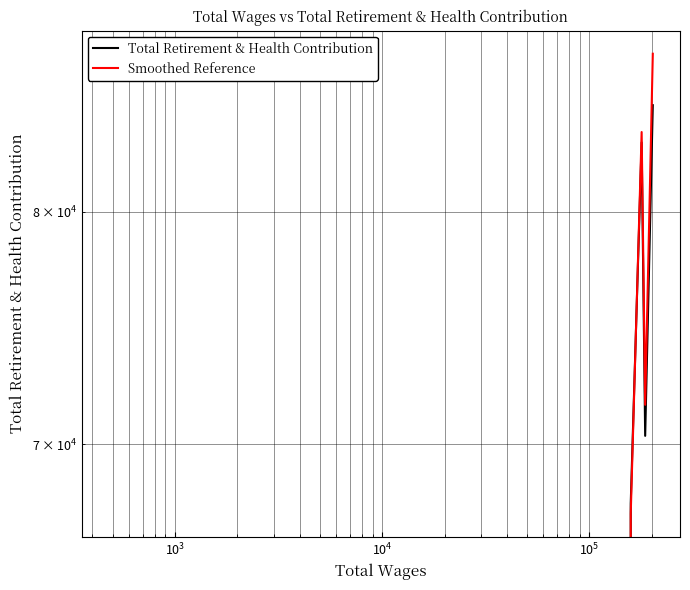

After their last crossing, which series has the higher values: Smoothed Reference or Total Retirement & Health Contribution?

Smoothed Reference